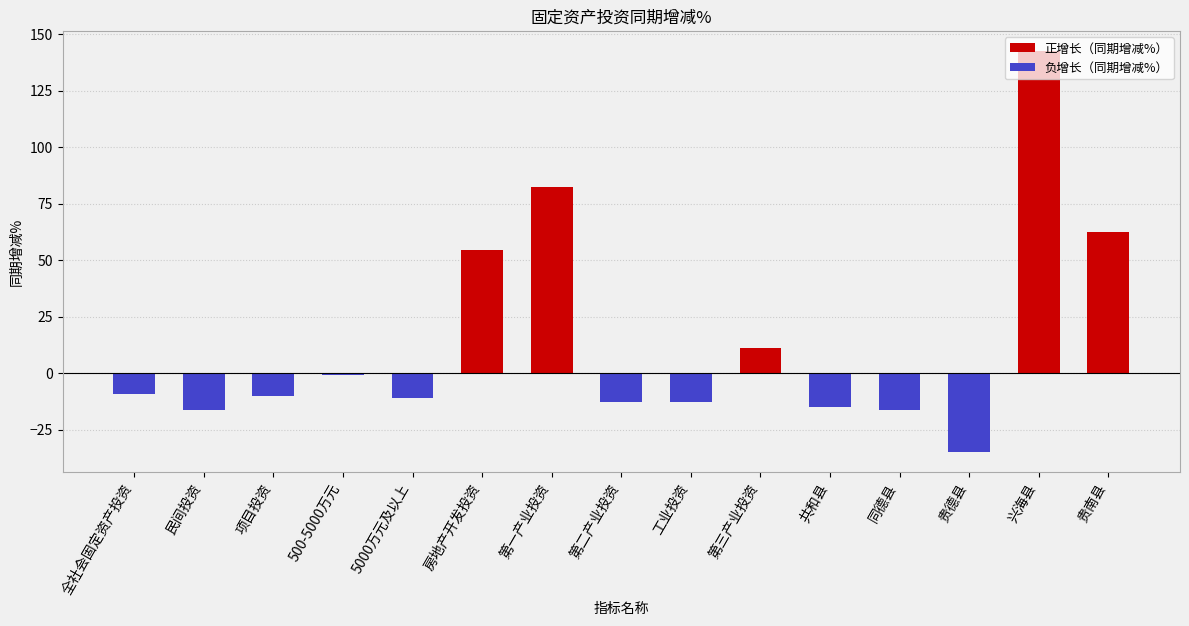

What is the label of the 4th bar from the right?

同德县